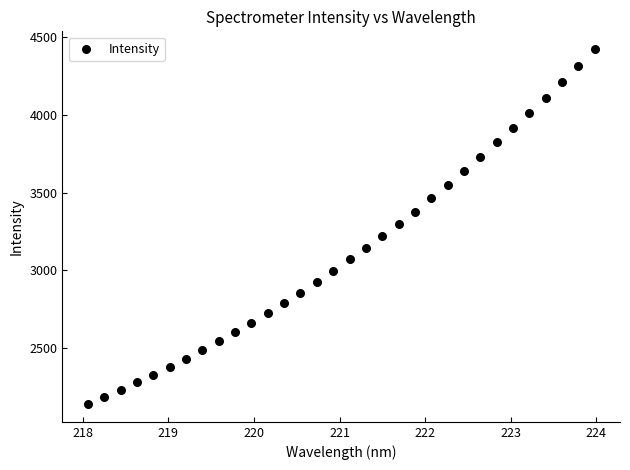

What is the range of X values (max minus min)?

5.9